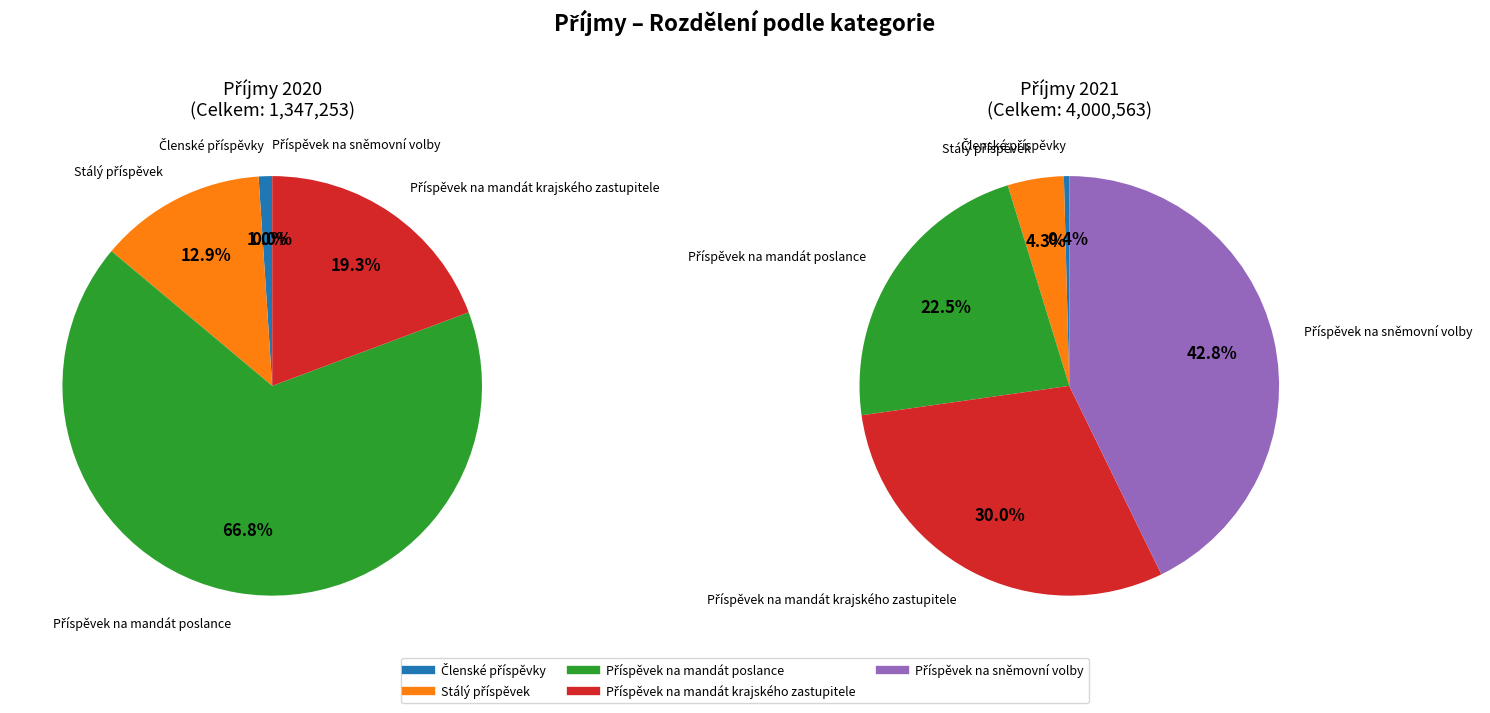

To the nearest percent, what is the difference between the largest and smallest slice percentages?

42%